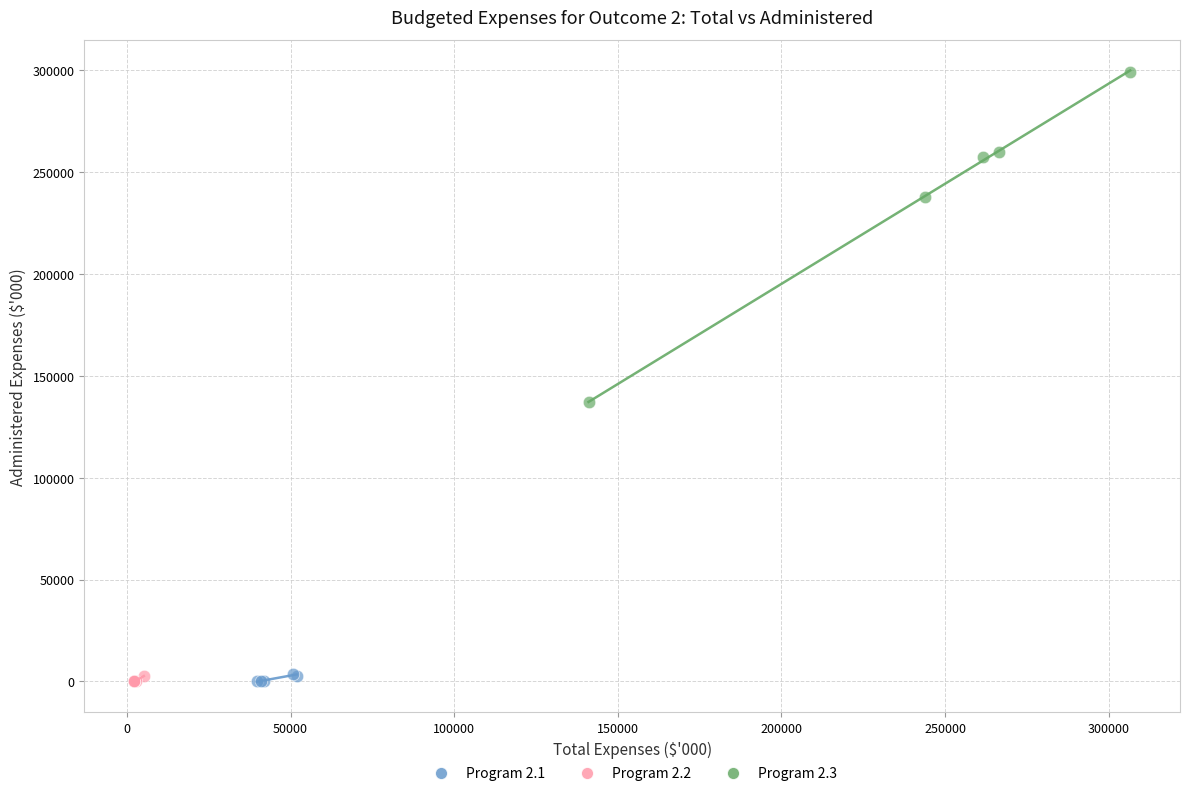

Which series contains the highest Y value?

Program 2.3